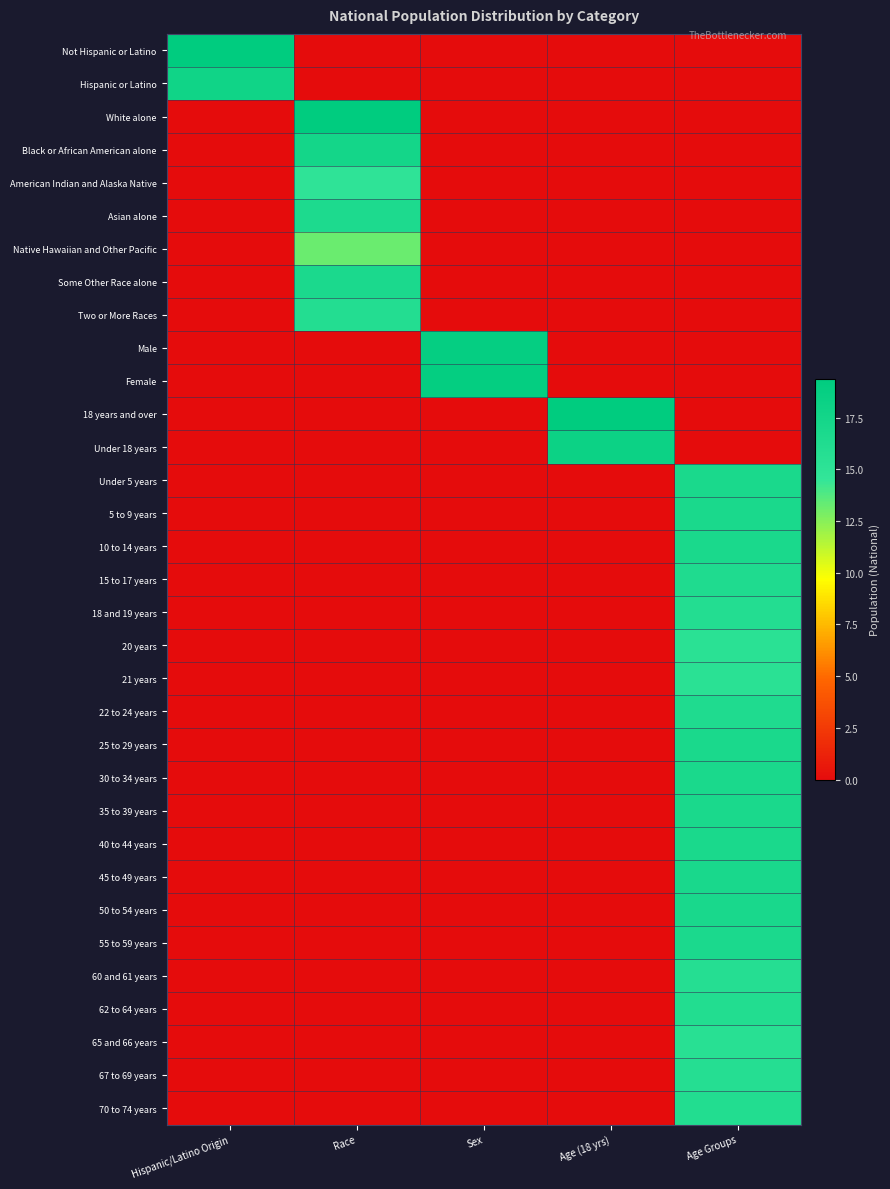

What is the maximum value shown in the chart?

19.4